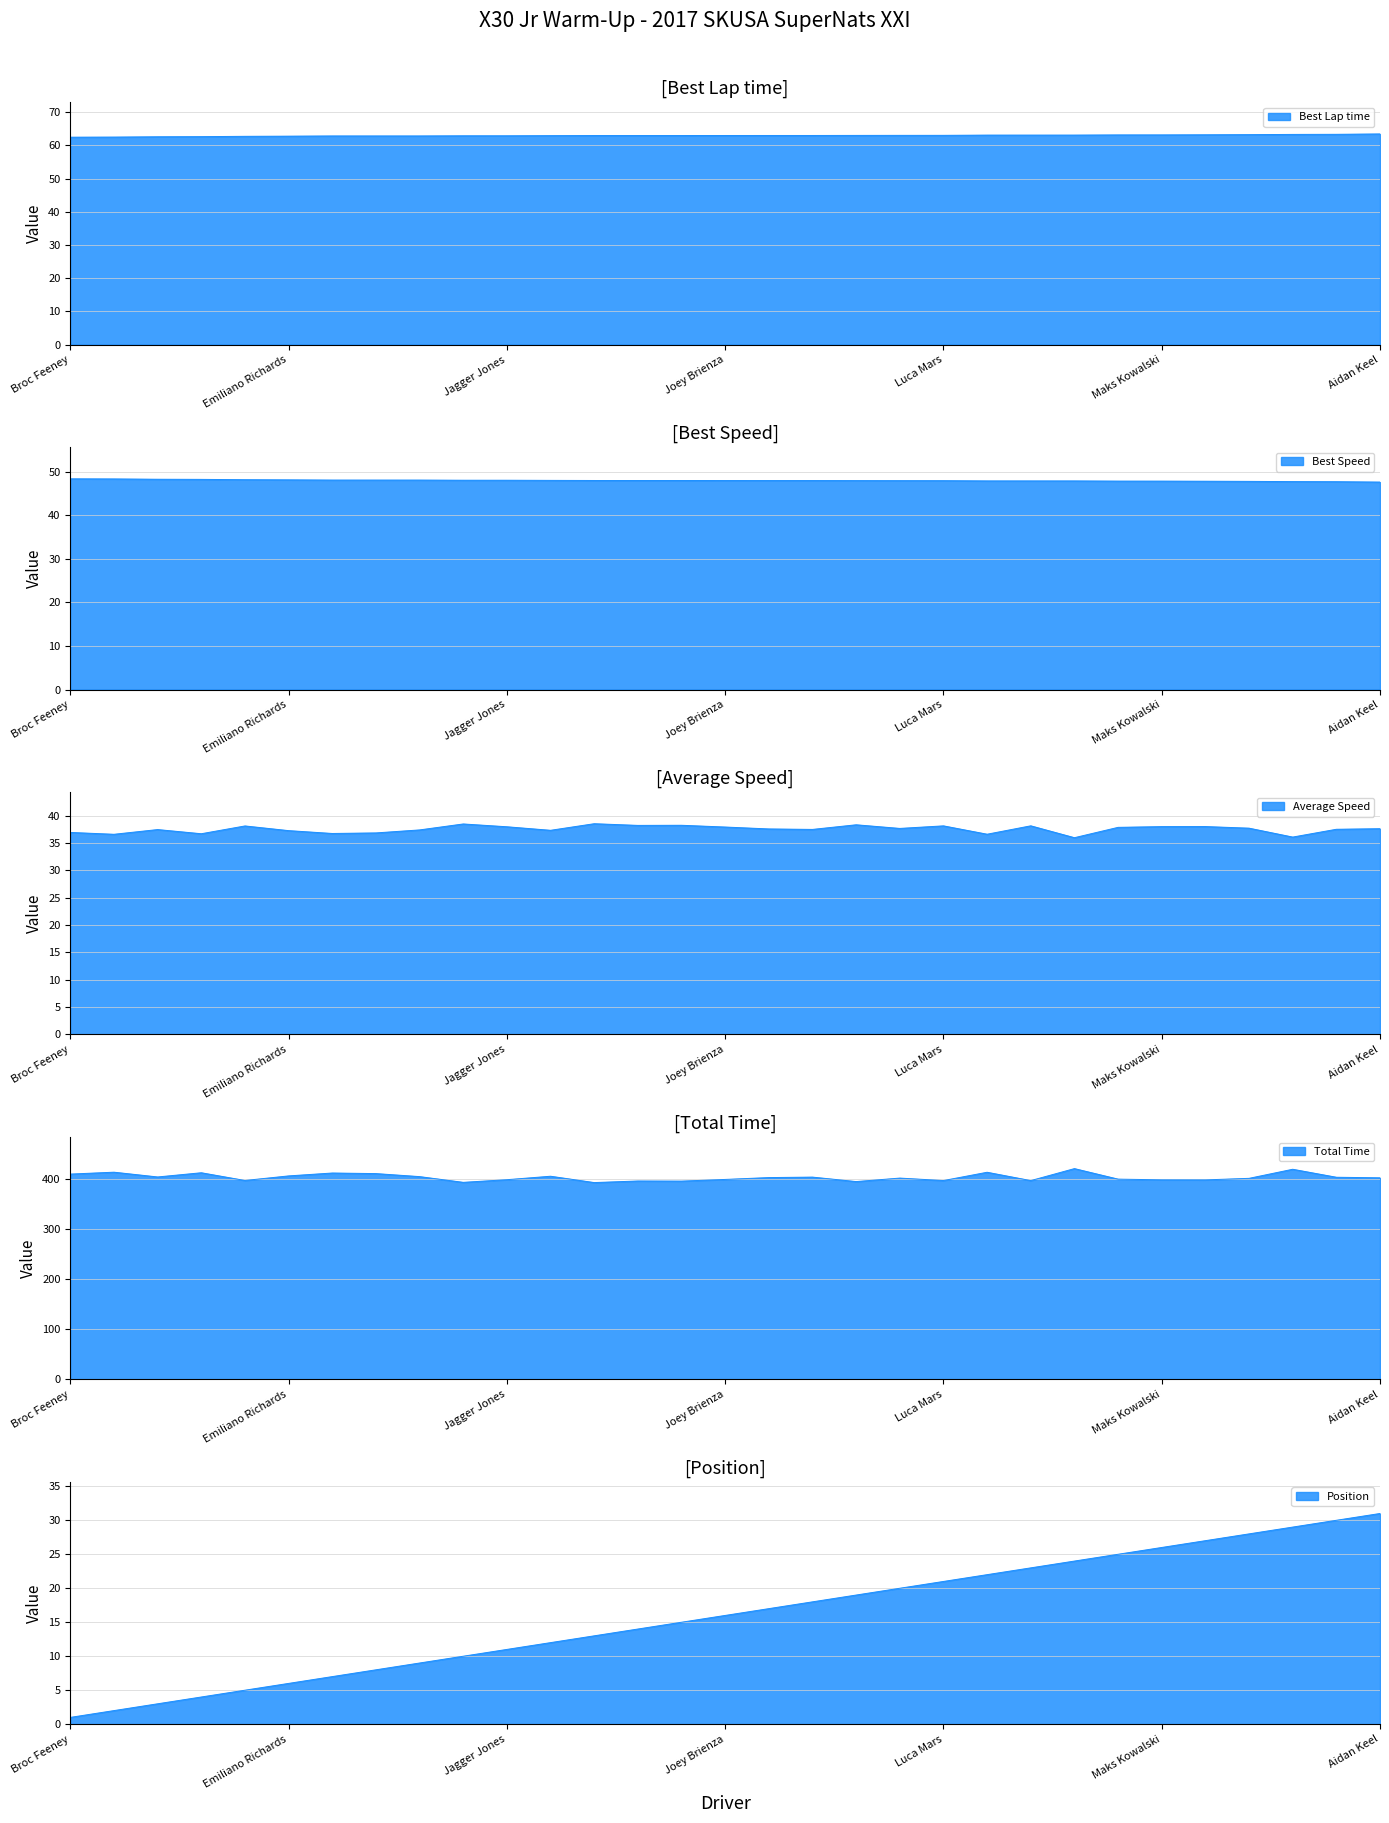

Which series changed the most between Gabriele Mini and Lochie Hughes?

Total Time